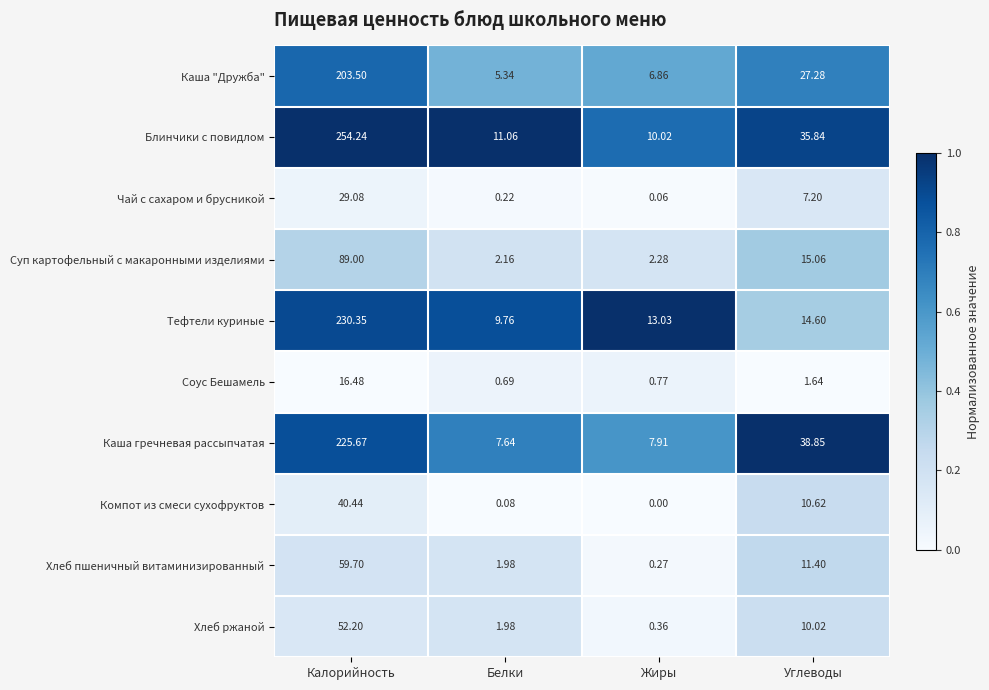

Where does the Чай с сахаром и брусникой series first go above 7?

Калорийность